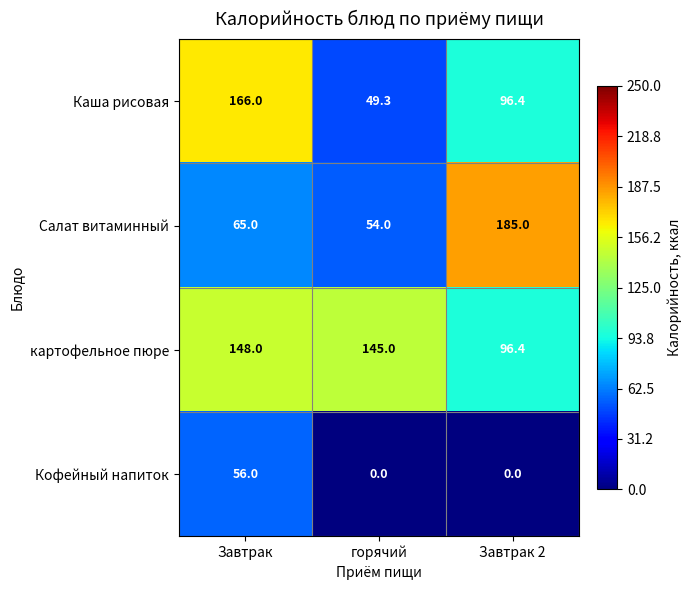

True or false: Кофейный напиток has a value of 0.0 at горячий.

True